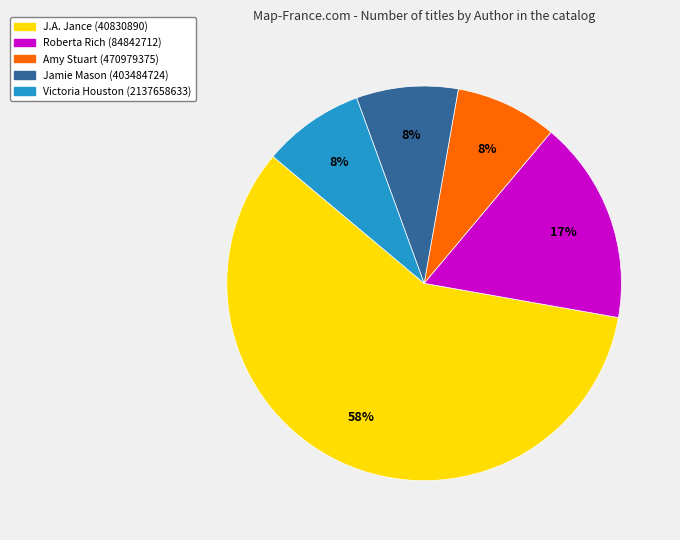

True or false: Roberta Rich (84842712) accounts for 6% of the total.

False